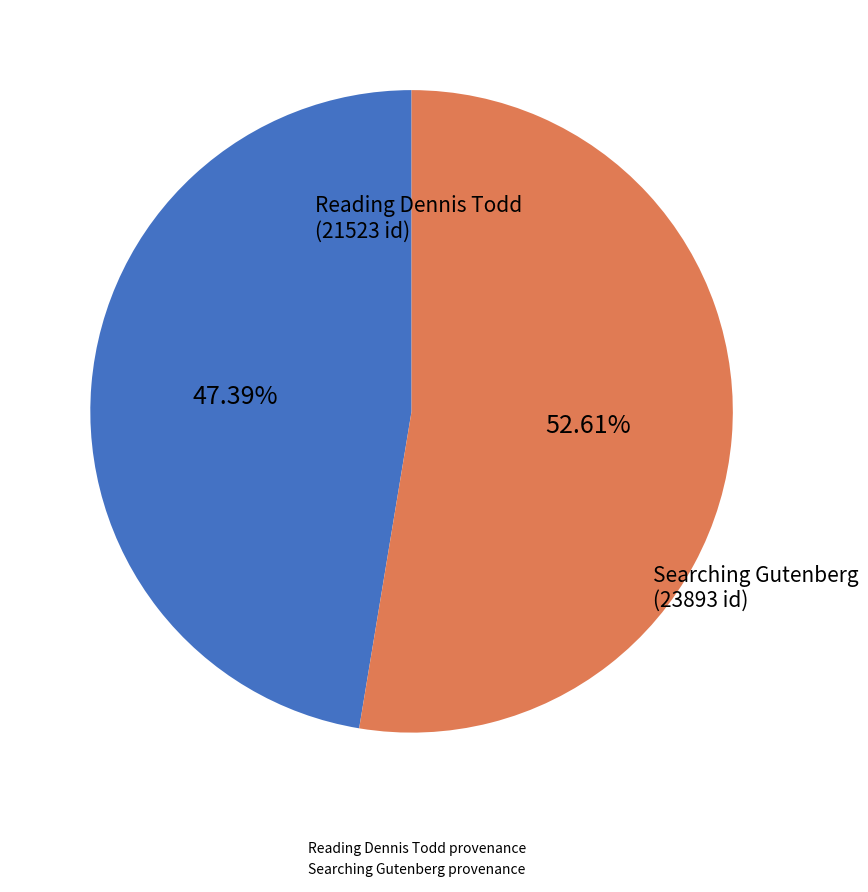

How many segments does this pie chart have?

2